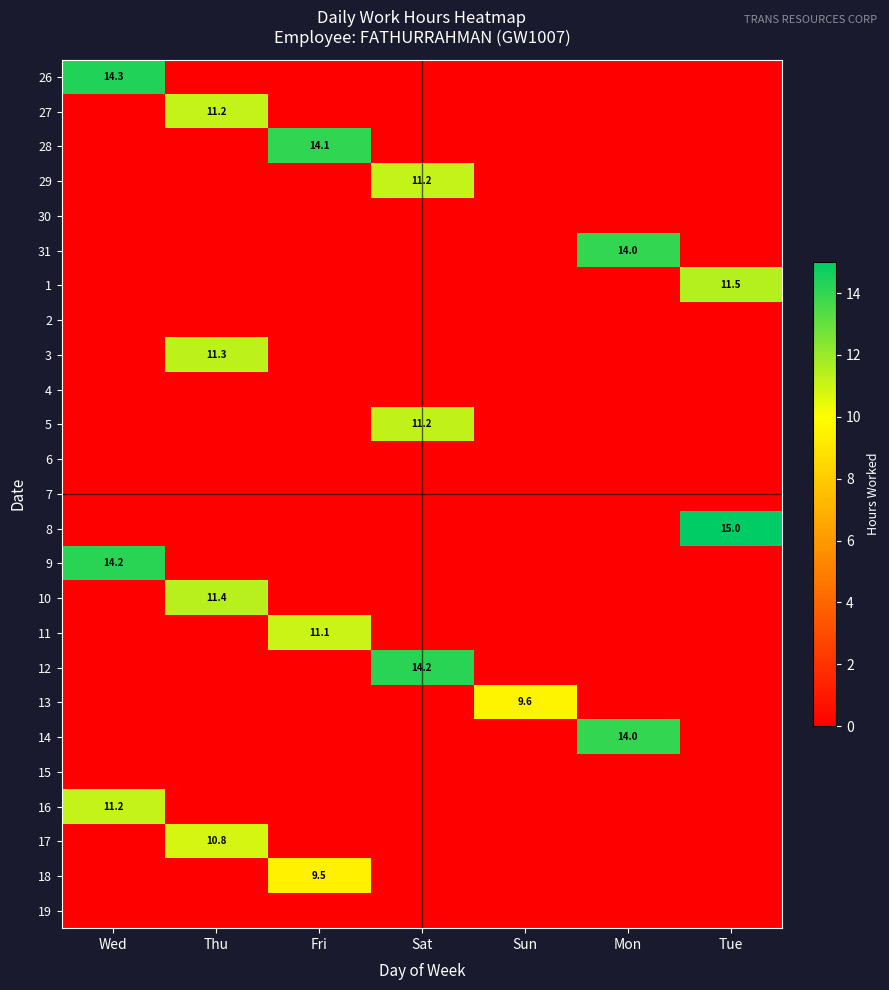

True or false: 29 has a value of 0.0 at Wed.

True